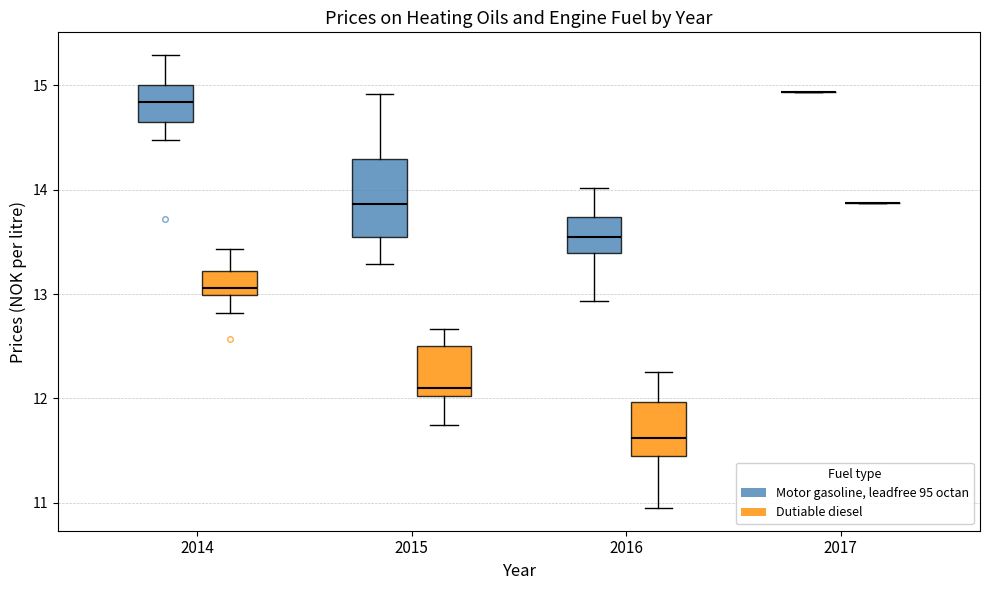

Reading left to right, read every box against the y-axis: the position of its median line, the range the box covers, and the ends of its whiskers. The values are not printed on the chart, so give them approximately, as read against the axis.

2014 (Motor gasoline, leadfree 95 octan): median 14.8, box 14.6 to 15.0, whiskers 14.5 to 15.3
2014 (Dutiable diesel): median 13.1, box 13.0 to 13.2, whiskers 12.8 to 13.4
2015 (Motor gasoline, leadfree 95 octan): median 13.9, box 13.6 to 14.3, whiskers 13.3 to 14.9
2015 (Dutiable diesel): median 12.1, box 12.0 to 12.5, whiskers 11.8 to 12.7
2016 (Motor gasoline, leadfree 95 octan): median 13.6, box 13.4 to 13.7, whiskers 12.9 to 14.0
2016 (Dutiable diesel): median 11.6, box 11.4 to 12.0, whiskers 11.0 to 12.3
2017 (Motor gasoline, leadfree 95 octan): box collapsed to a line at 14.9, whiskers 14.9 to 14.9
2017 (Dutiable diesel): box collapsed to a line at 13.9, whiskers 13.9 to 13.9